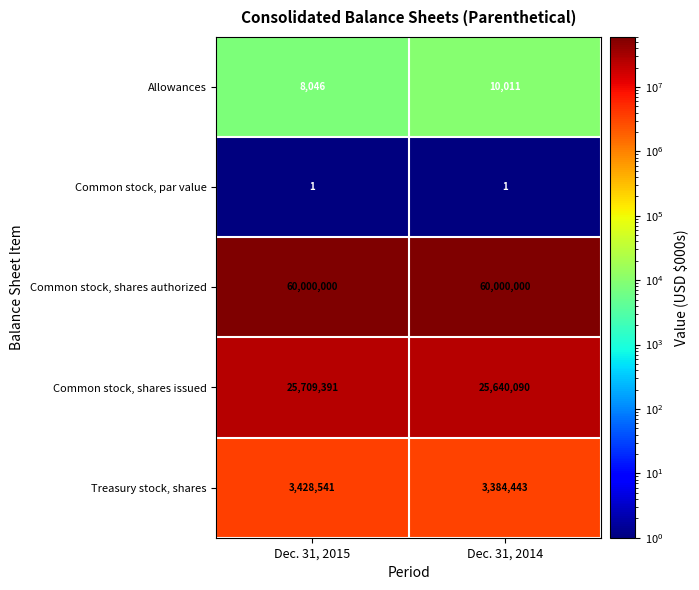

What is the minimum value shown in the chart?

1